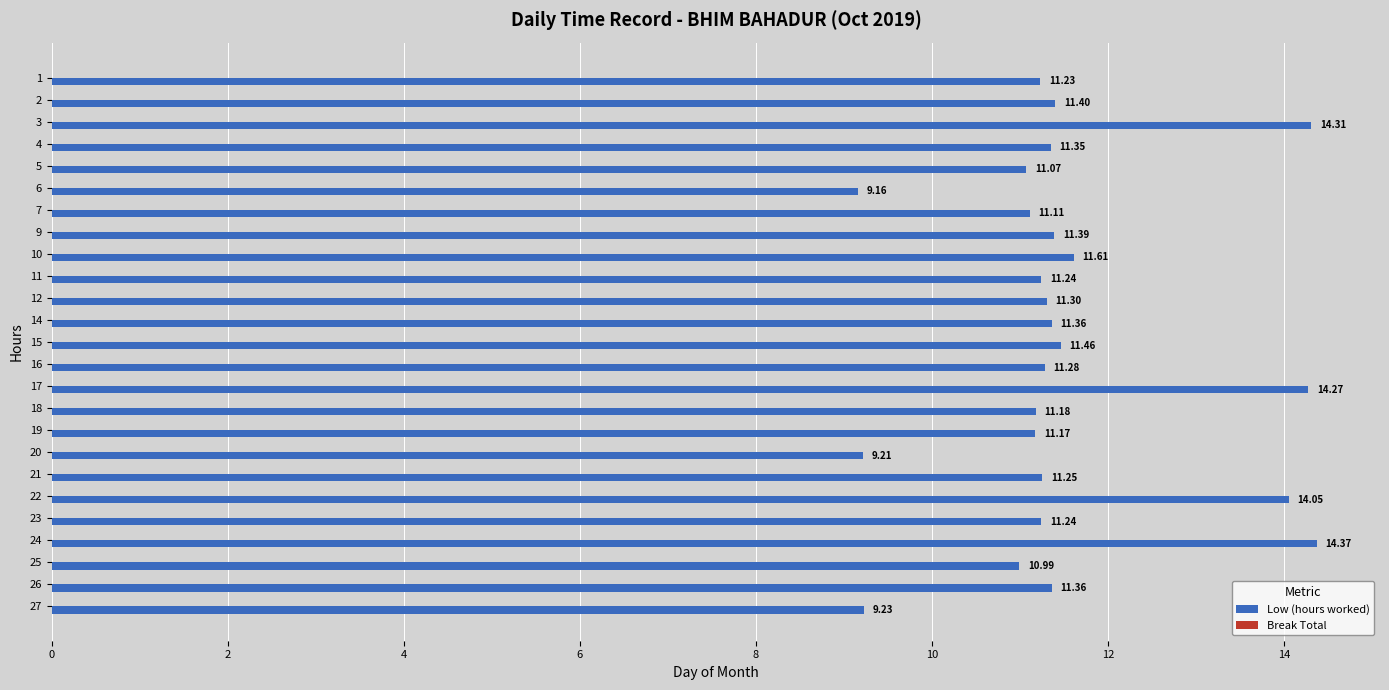

How many bars are there in total?

25